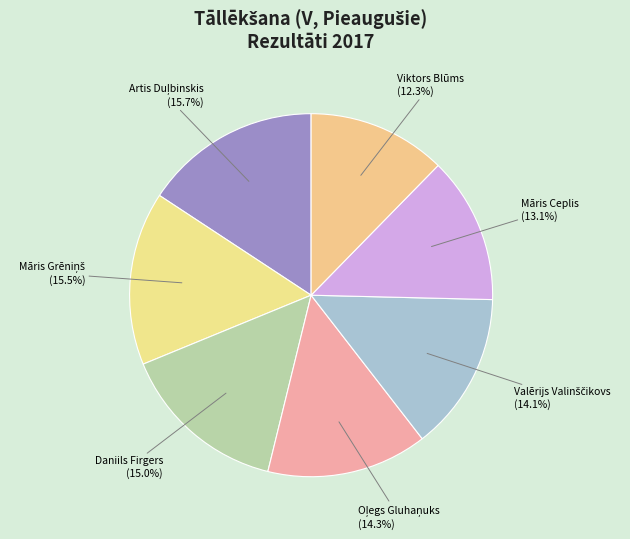

How many slices are in this pie chart?

7